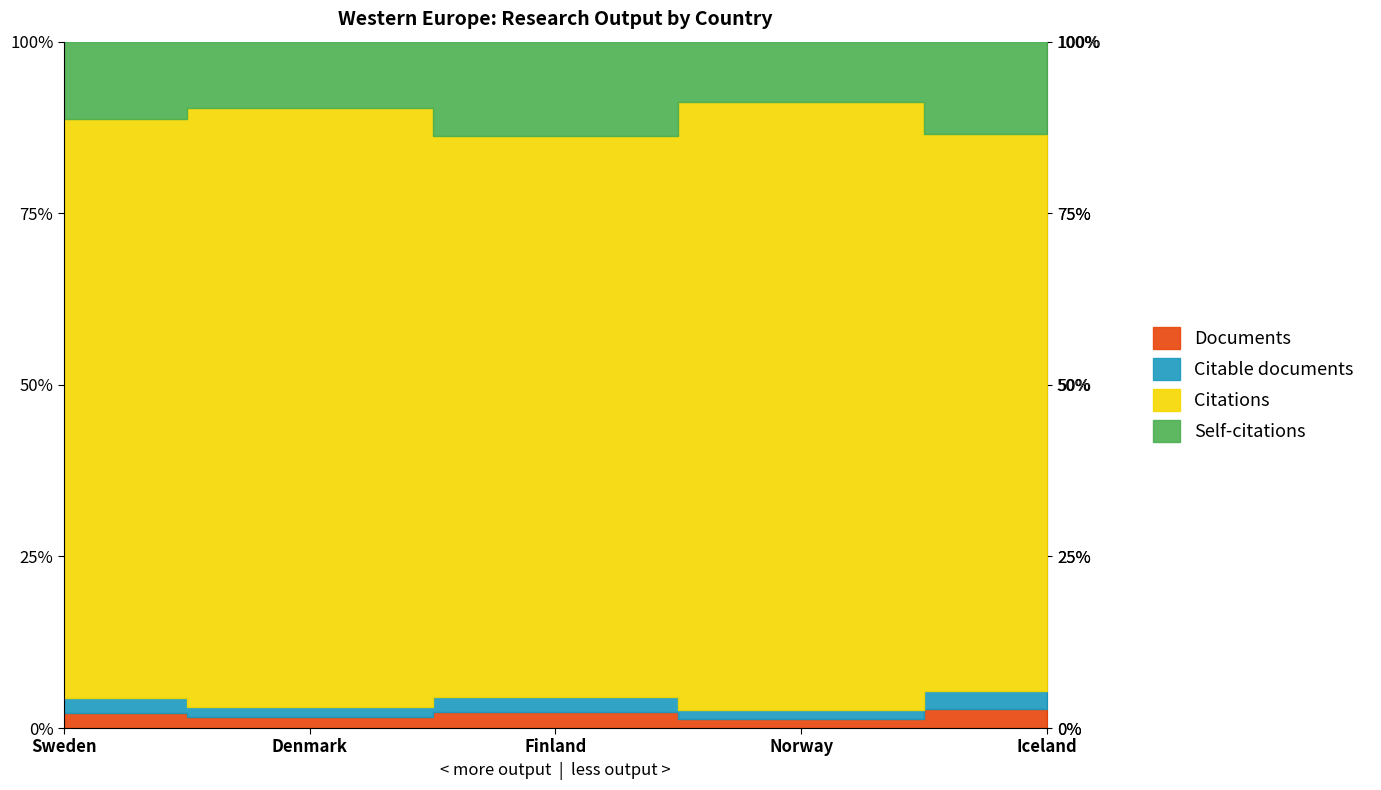

What position from the right is Finland?

3